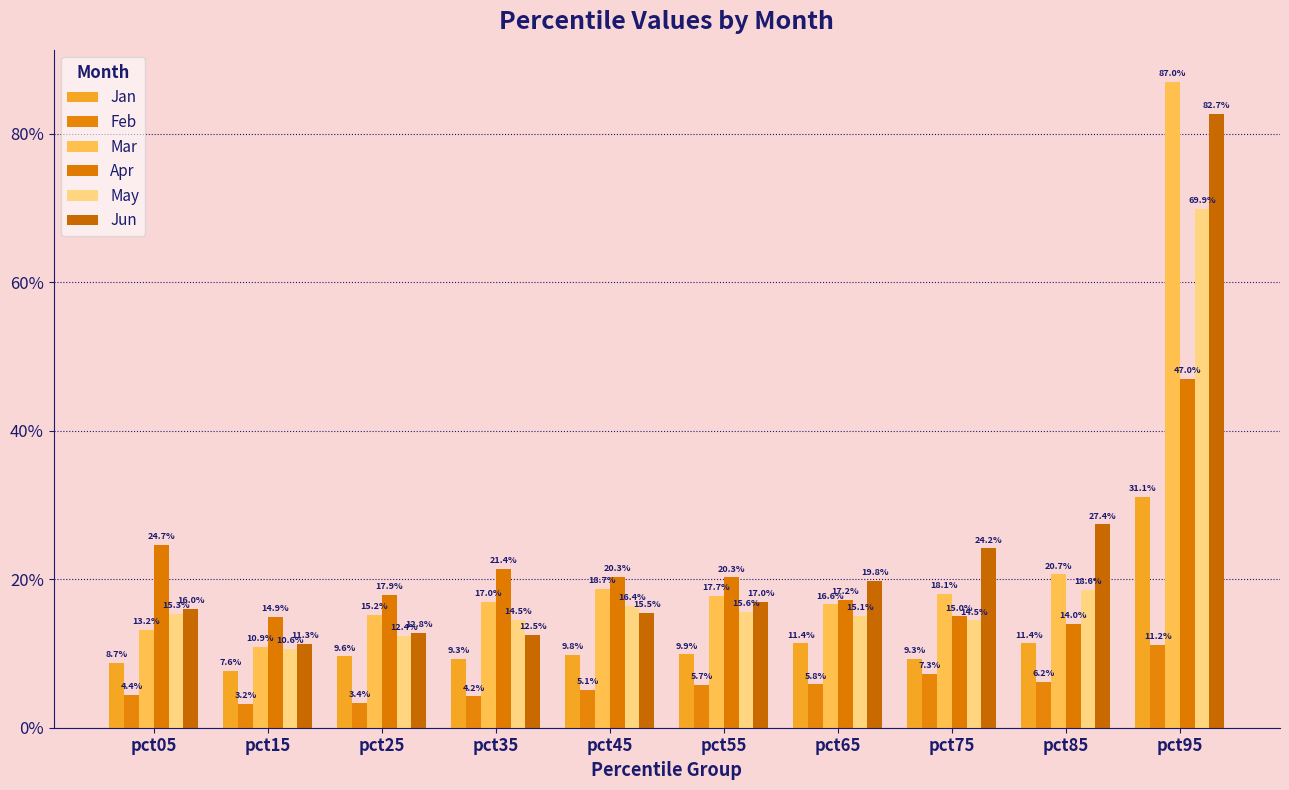

True or false: May has a value of 0.1 at pct35.

True